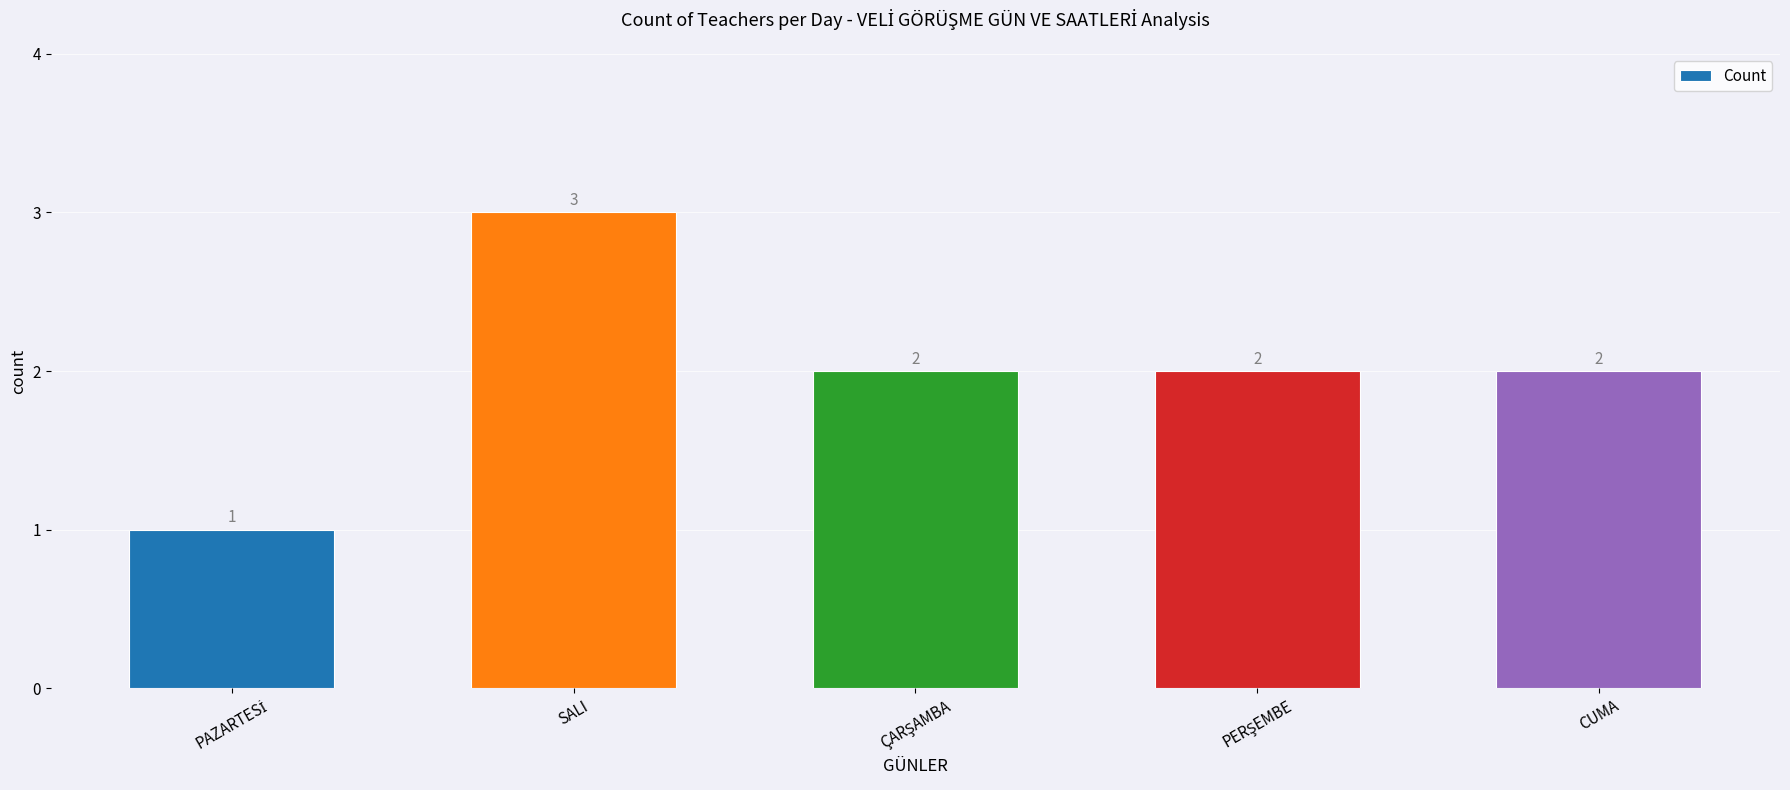

How many distinct data groups are displayed?

1